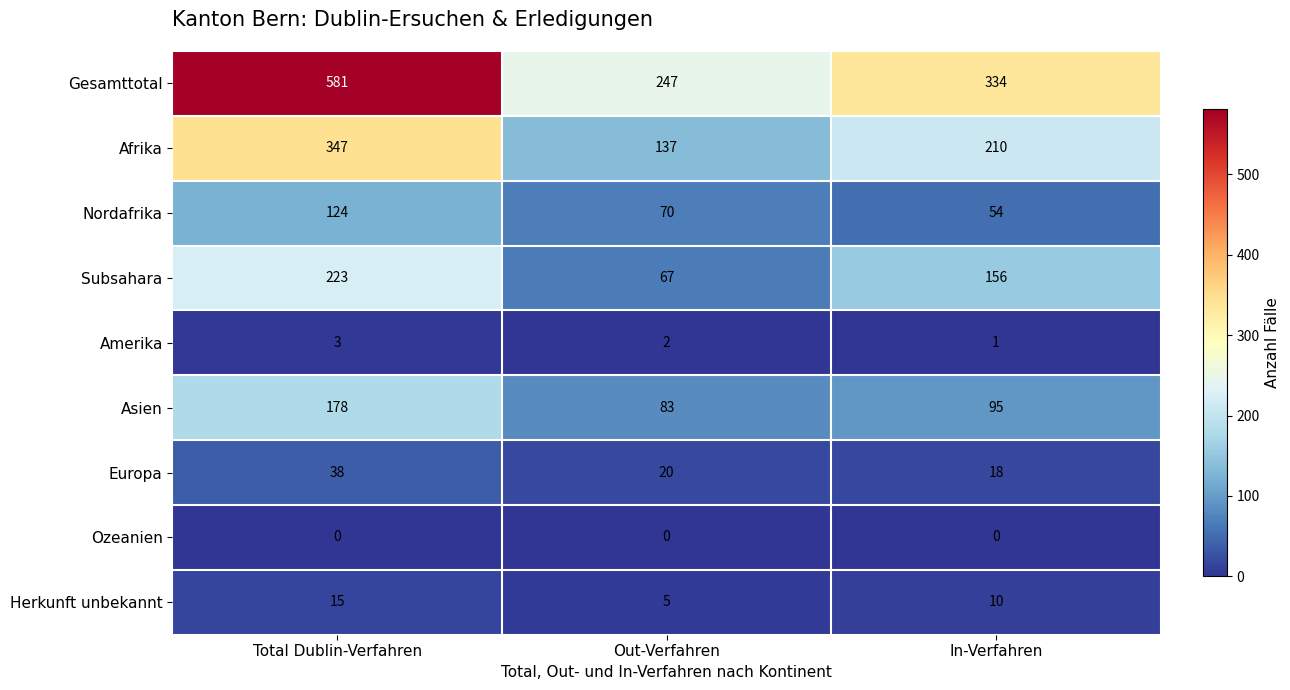

What is the sum of the Nordafrika values at Out-Verfahren and In-Verfahren?

124